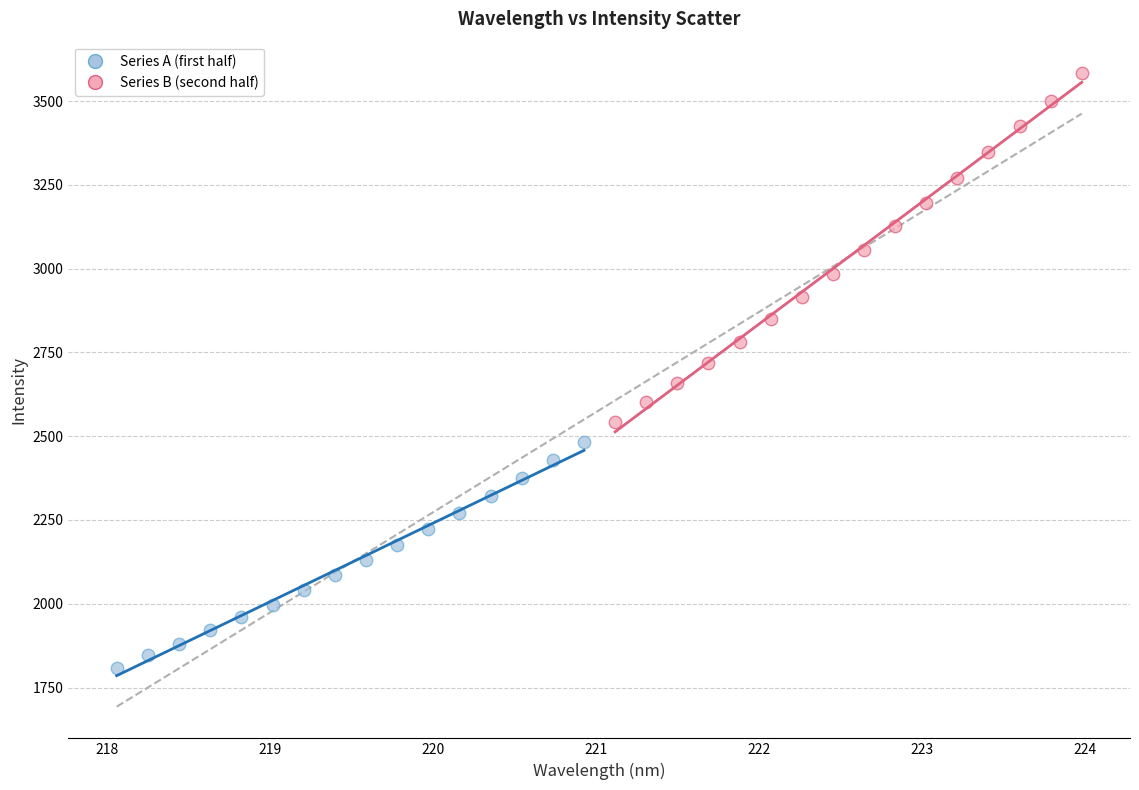

Which series reaches the maximum Y coordinate?

Series B (second half)